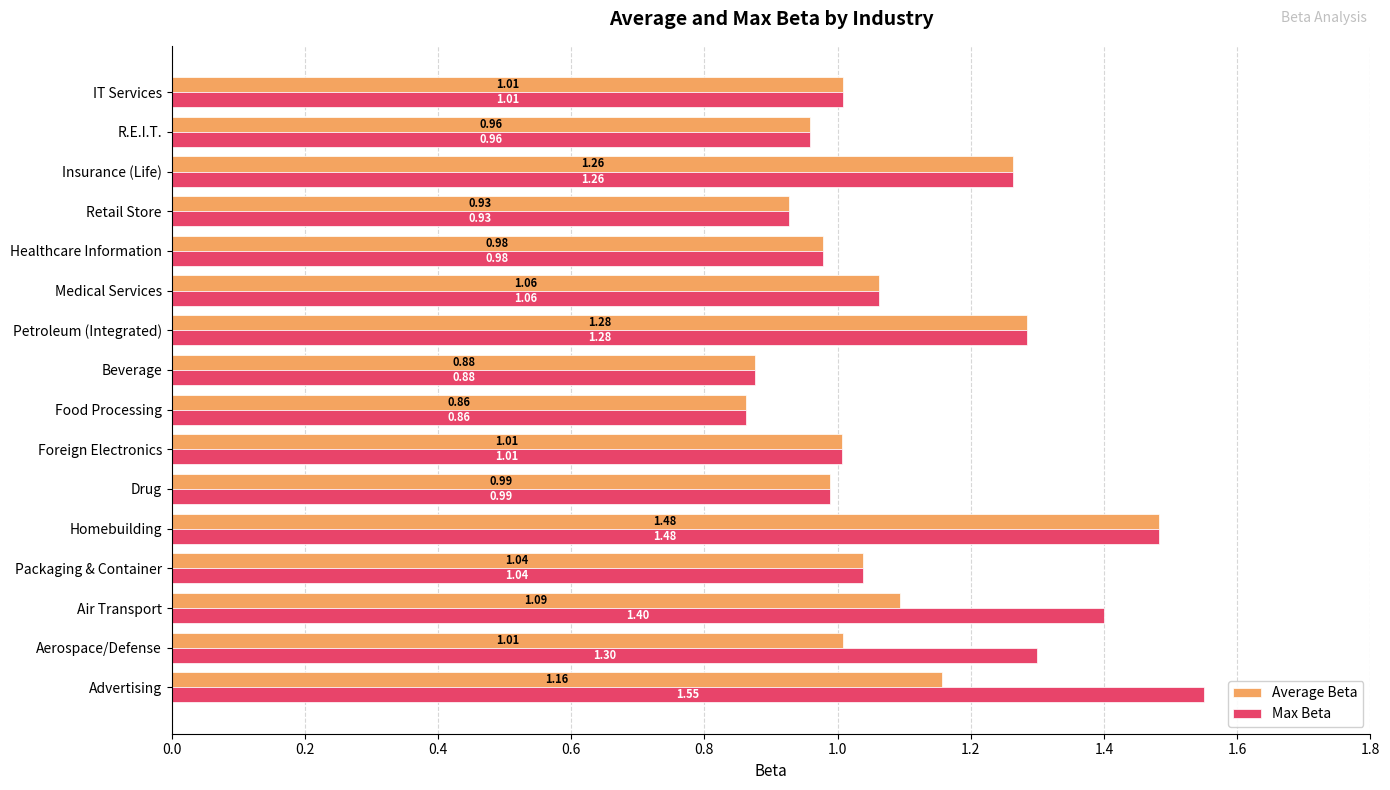

What is the sum of all Max Beta values?

18.0